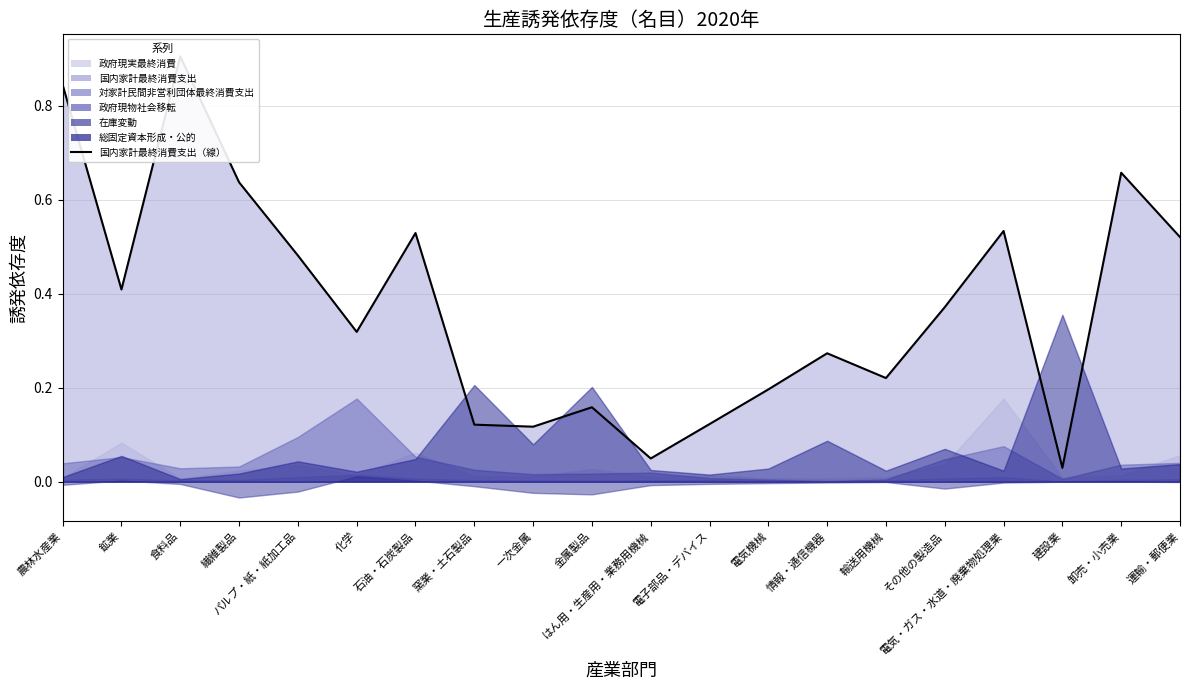

What is the average value?

0.4